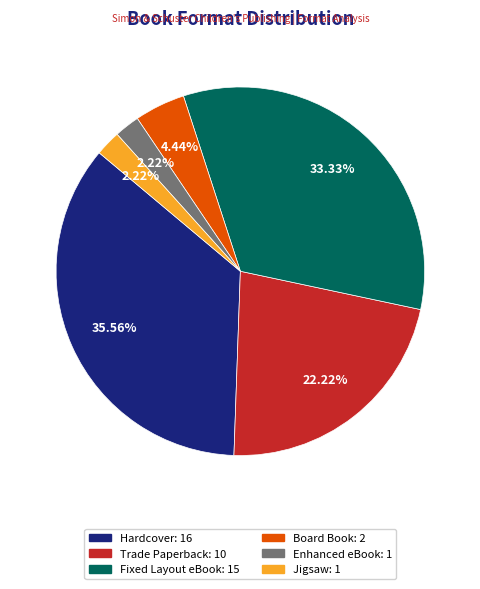

Approximately how many times larger is the value at Hardcover: 16 compared to Enhanced eBook: 1?

16.0